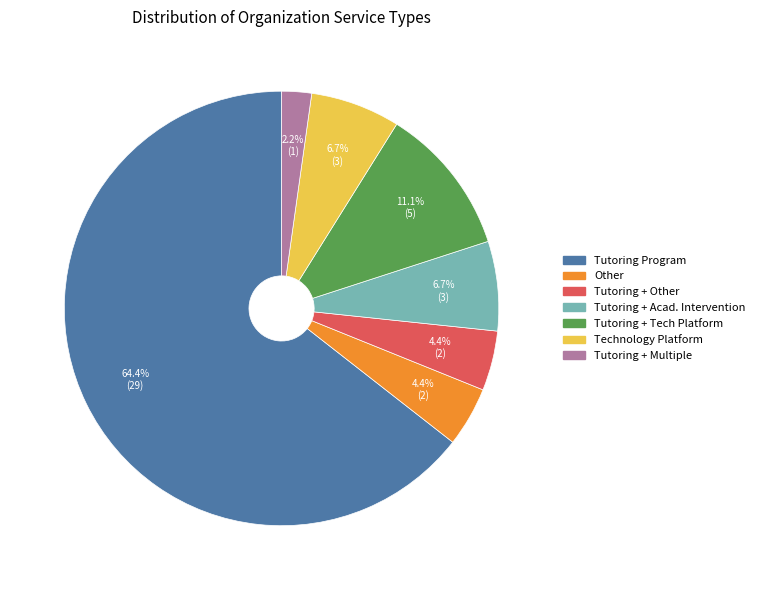

Is the sum of Tutoring + Multiple and Technology Platform greater than half?

No